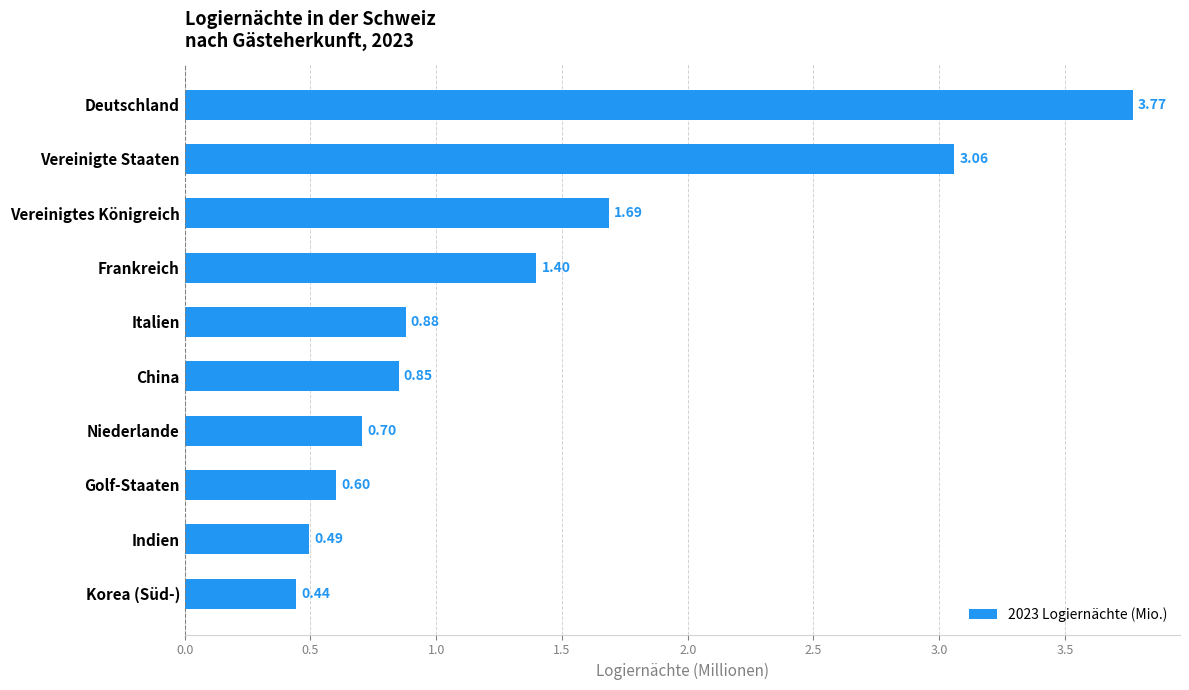

What is the change in value from Indien to Italien?

+0.4